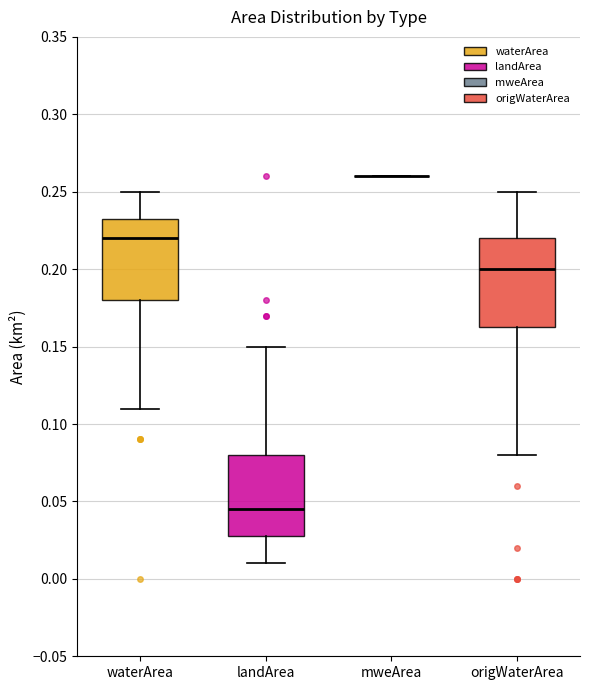

Where is the lower edge of the box for landArea on the y-axis? The values are not printed on the chart, so give them approximately, as read against the axis.

0.030